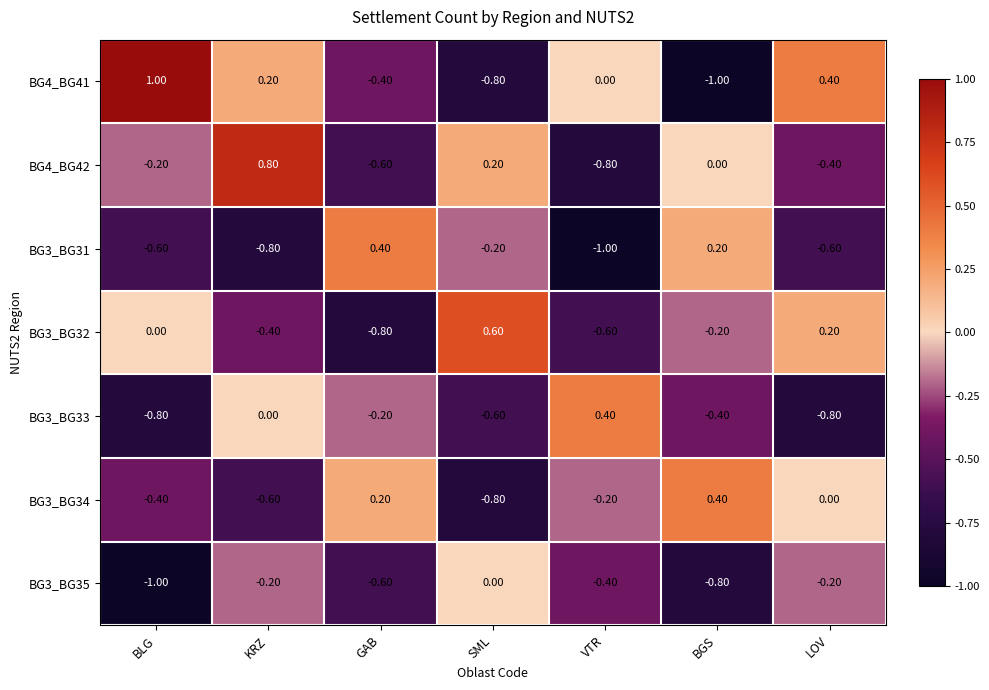

What is the total value across all series at BLG?

-2.0